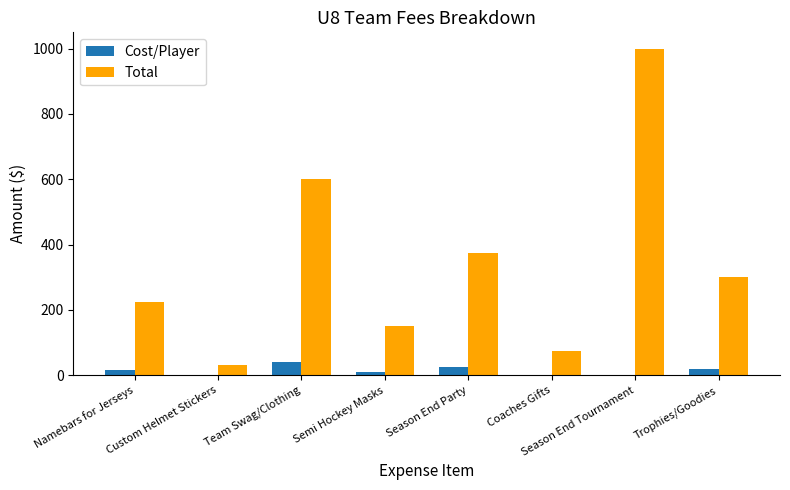

The Total series shows 150 at Semi Hockey Masks. True or false?

True